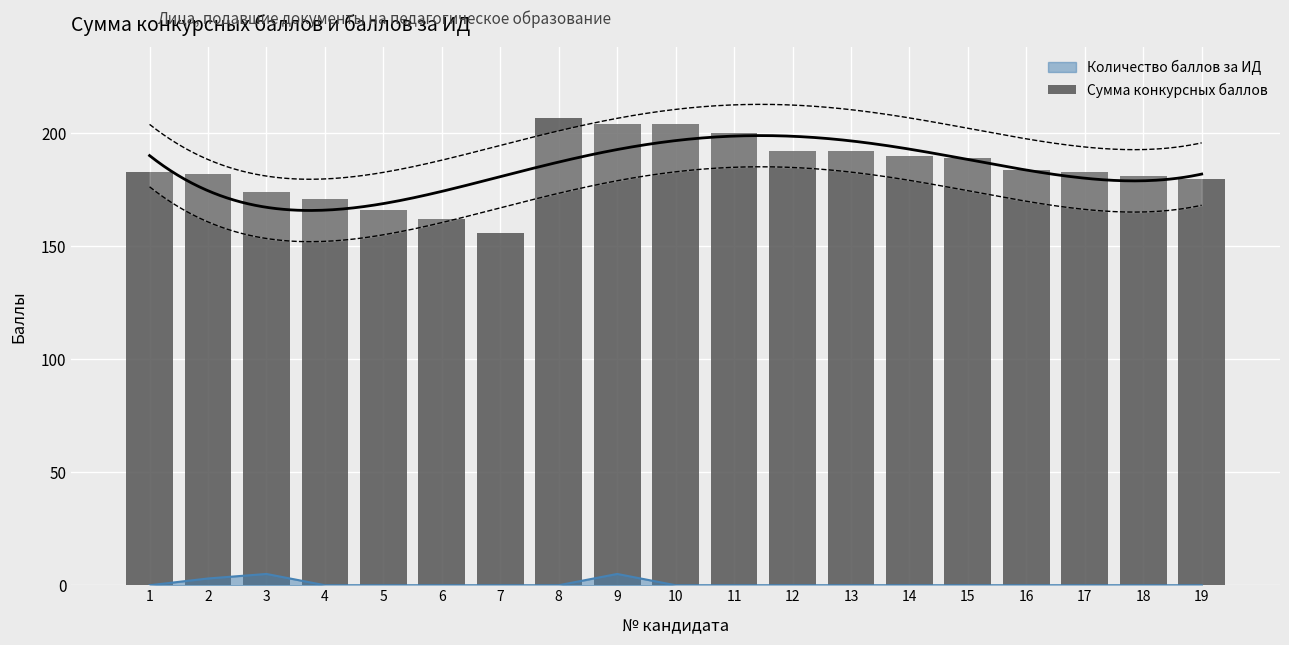

Is it true that Количество баллов за ИД equals 0 at 14?

True